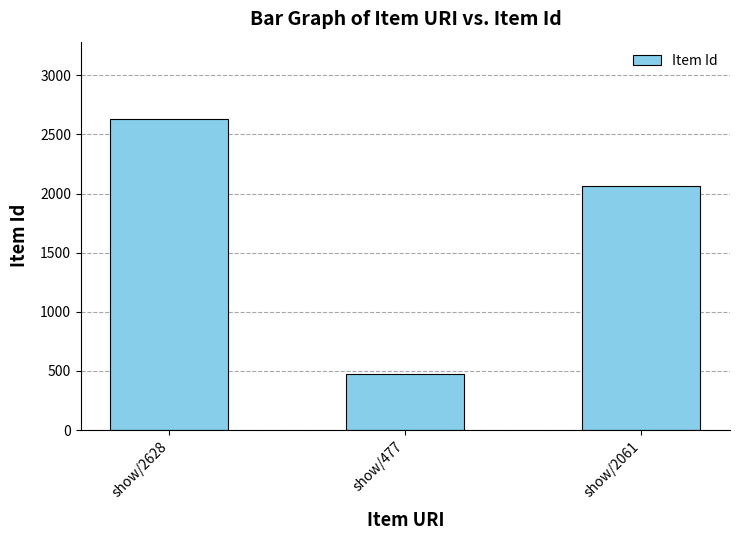

What is the change in value from show/2628 to show/2061?

-567